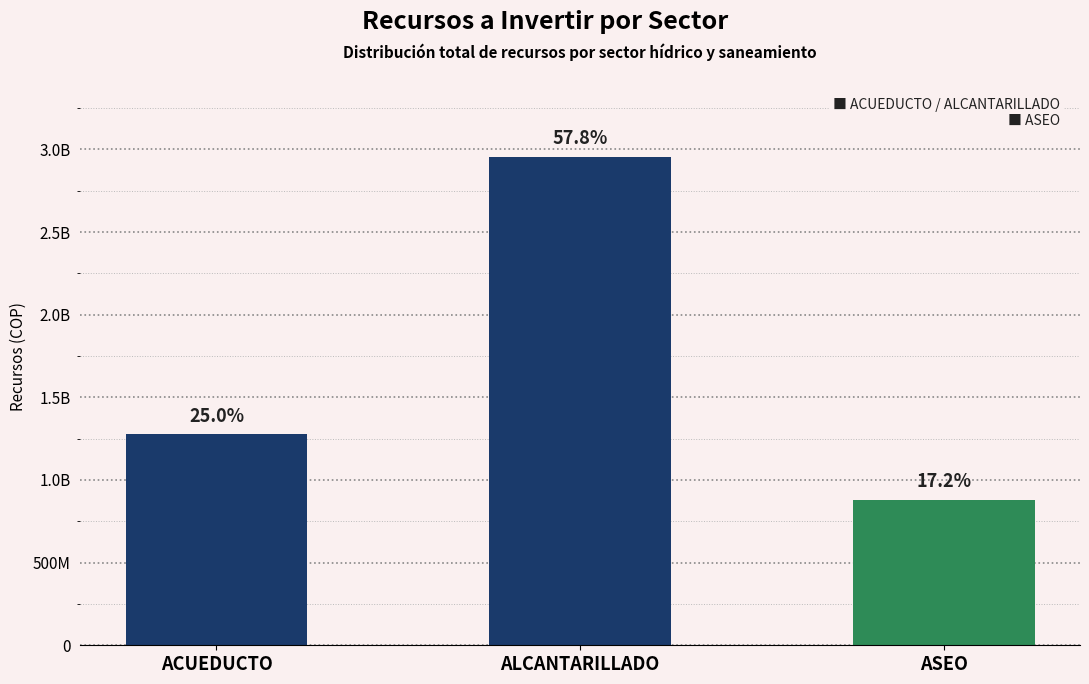

Where is the data nearest to the value 1918661678?

ACUEDUCTO